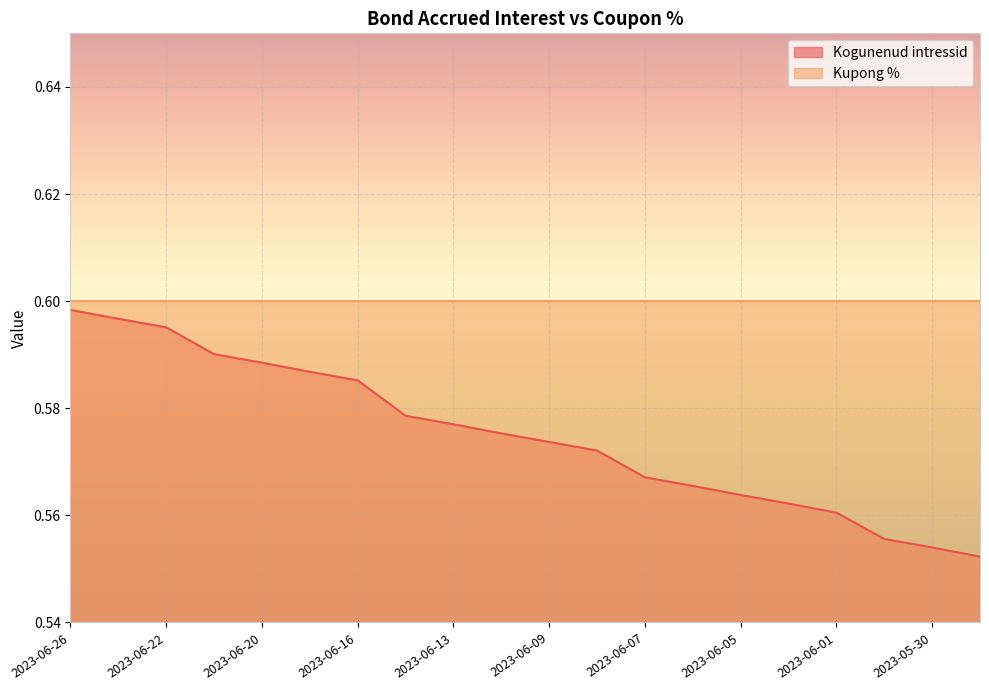

The chart shows a value of 0.3 at 2023-06-21. True or false?

False